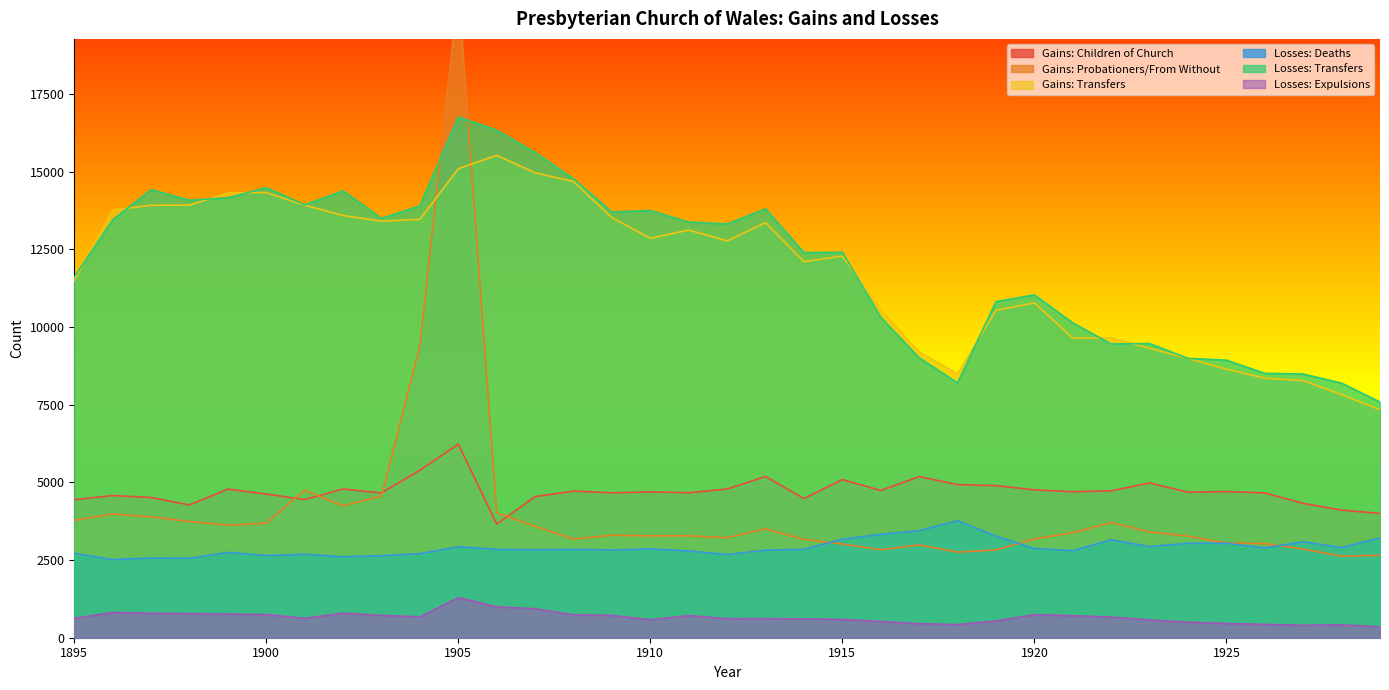

Reading right to left, transcribe all the data shown in this chart.

Gains: Children of Church: 3999	4106	4322	4659	4704	4683	4981	4726	4697	4758	4894	4926	5185	4738	5088	4480	5188	4784	4665	4692	4662	4717	4541	3657	6228	5392	4658	4786	4446	4624	4782	4273	4511	4575	4441
Gains: Probationers/From Without: 2650	2626	2852	3030	3047	3268	3406	3707	3380	3179	2825	2754	2984	2830	3016	3165	3503	3218	3280	3280	3298	3174	3587	4022	20820	9404	4561	4244	4750	3687	3620	3740	3891	3980	3778
Gains: Transfers: 7335	7822	8272	8351	8640	8988	9310	9650	9637	10773	10535	8493	9192	10547	12280	12100	13356	12768	13117	12853	13516	14679	14960	15522	15093	13462	13402	13584	13918	14326	14310	13920	13914	13762	11495
Losses: Deaths: 3217	2899	3088	2888	3041	3039	2935	3151	2802	2869	3268	3766	3446	3328	3170	2844	2817	2677	2791	2857	2822	2845	2830	2845	2927	2706	2640	2605	2685	2643	2745	2555	2566	2516	2715
Losses: Transfers: 7583	8193	8484	8507	8931	8988	9464	9452	10131	11032	10812	8200	9007	10309	12403	12394	13801	13312	13375	13747	13696	14767	15613	16331	16755	13898	13492	14379	13931	14481	14155	14076	14418	13444	11605
Losses: Expulsions: 352	415	401	429	458	501	575	664	709	744	540	423	453	524	590	609	614	613	713	579	719	738	933	994	1292	672	718	792	626	747	761	776	788	814	624